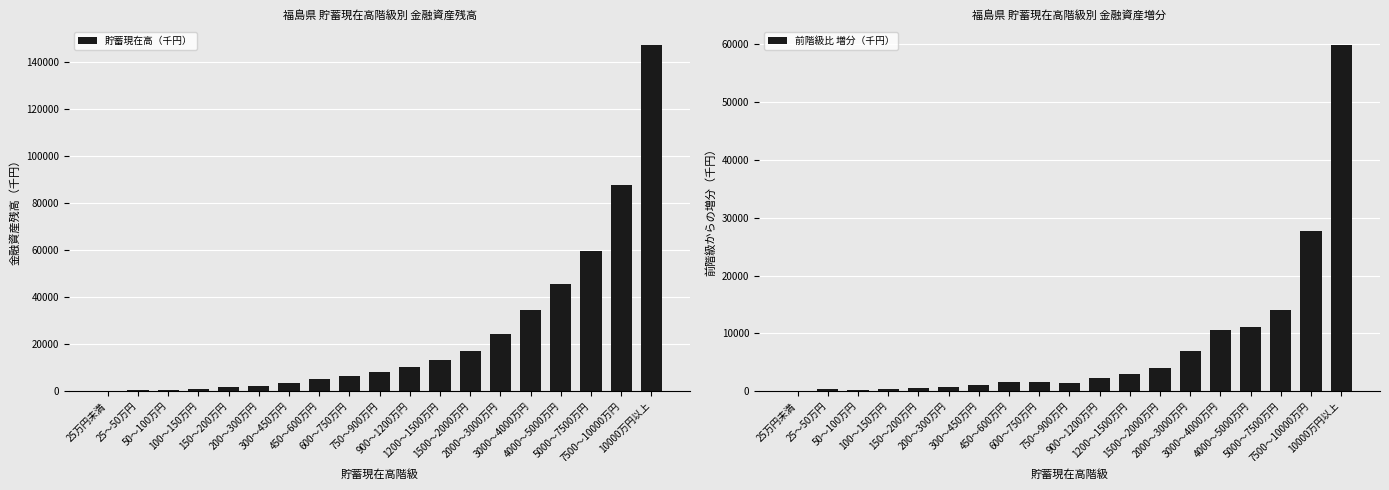

Rank the series by their maximum value, from highest to lowest.

貯蓄現在高（千円）, 前階級比 増分（千円）